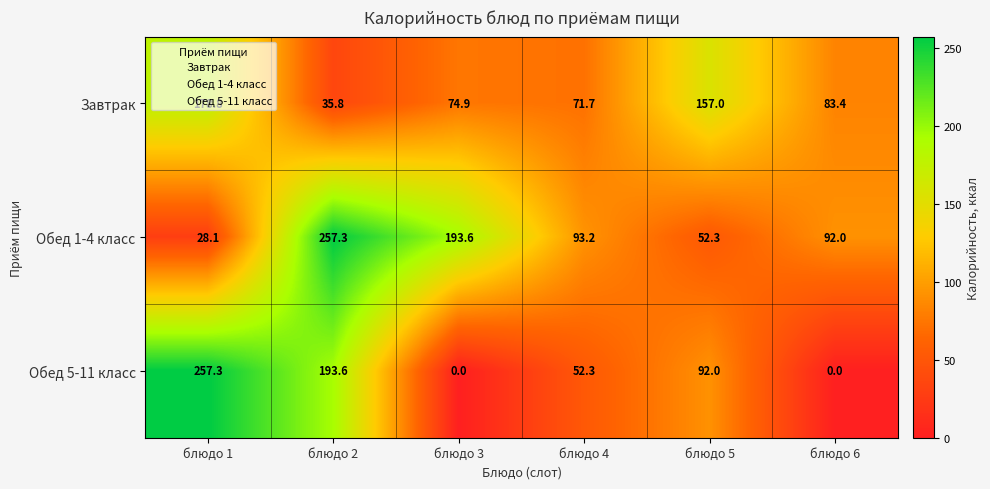

What is the difference between the second highest and minimum values in the Завтрак series?

121.2